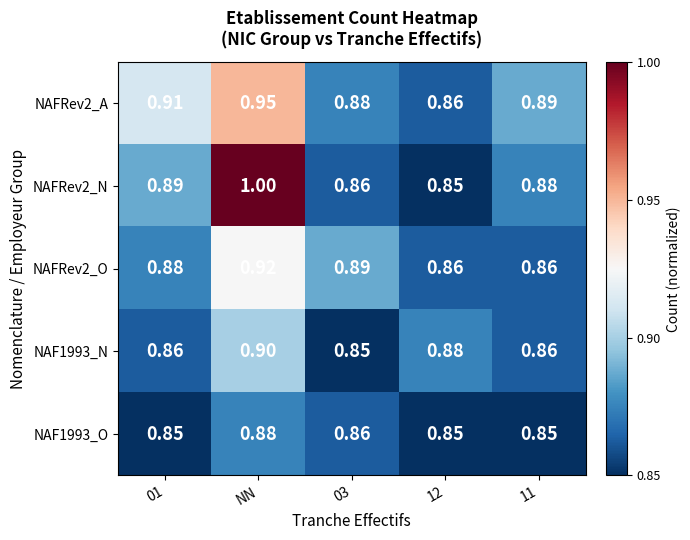

At which category does the chart reach its peak across all series?

NN